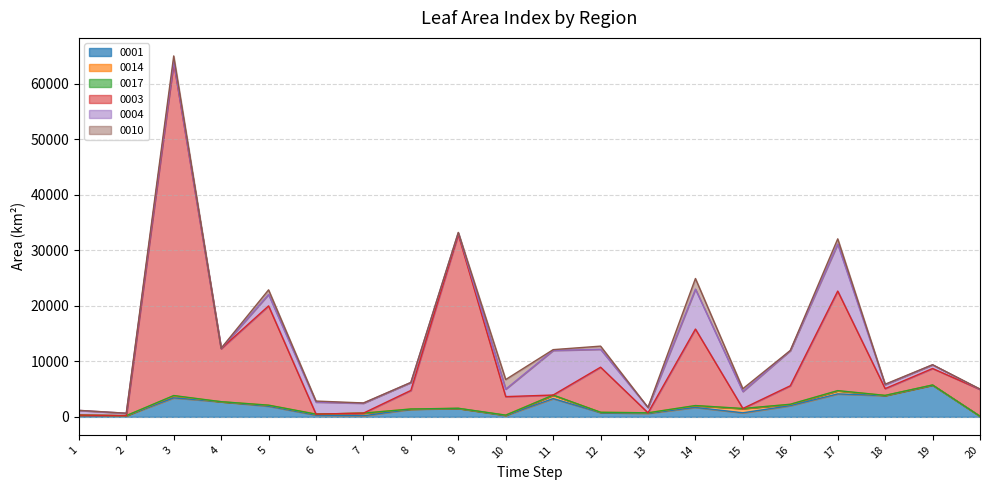

True or false: 0017 has more than 1 interior local peaks.

True